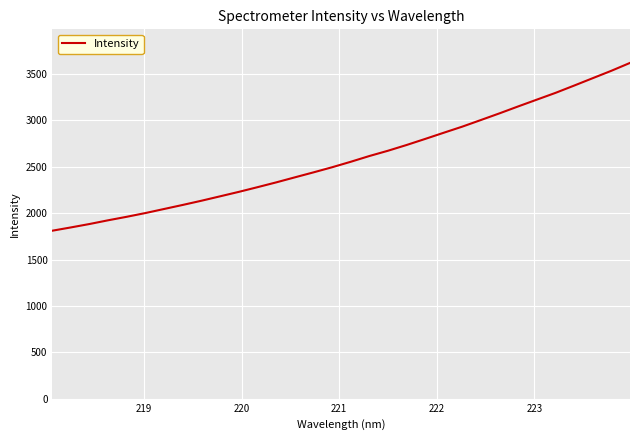

Reading left to right, transcribe all the data shown in this chart.

1811.3	1846.8	1883.7	1923.9	1961.8	2002.1	2045.8	2089.5	2134.7	2182.3	2230.1	2280.5	2332.1	2386.3	2440.0	2495.3	2554.3	2616.3	2673.4	2735.3	2801.0	2867.9	2933.9	3005.4	3077.4	3151.9	3224.8	3297.6	3376.1	3456.0	3535.7	3620.5